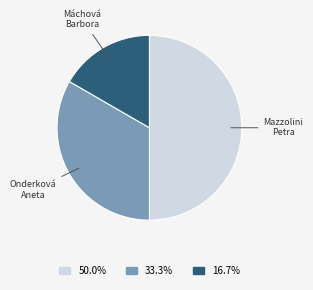

Approximately how many times larger is the value at Onderková Aneta compared to Máchová Barbora?

2.0